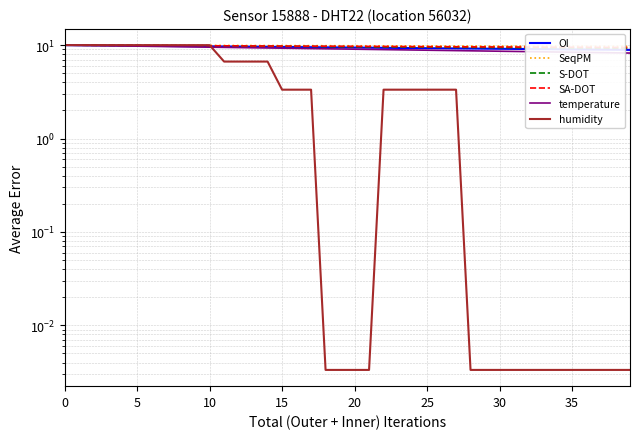

Which series changed the most between 35 and 35?

humidity